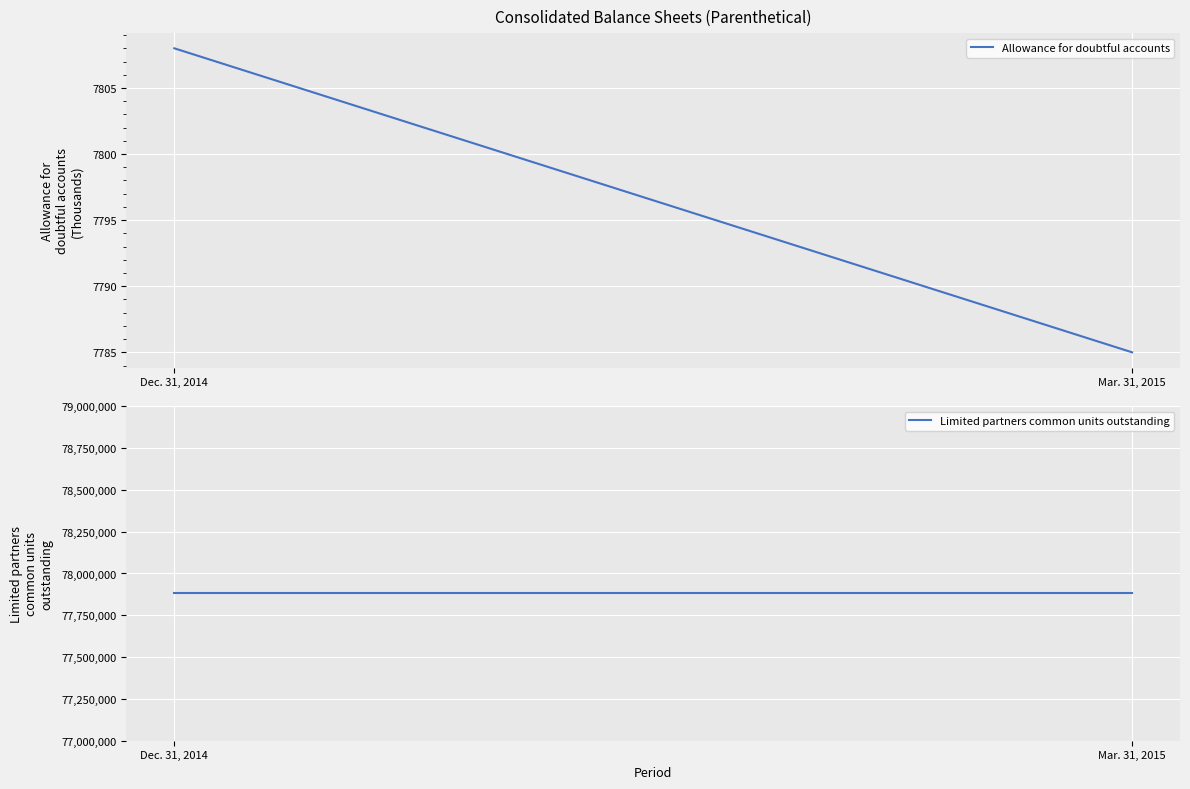

Which series changed the most between Dec. 31, 2014 and Mar. 31, 2015?

Allowance for doubtful accounts